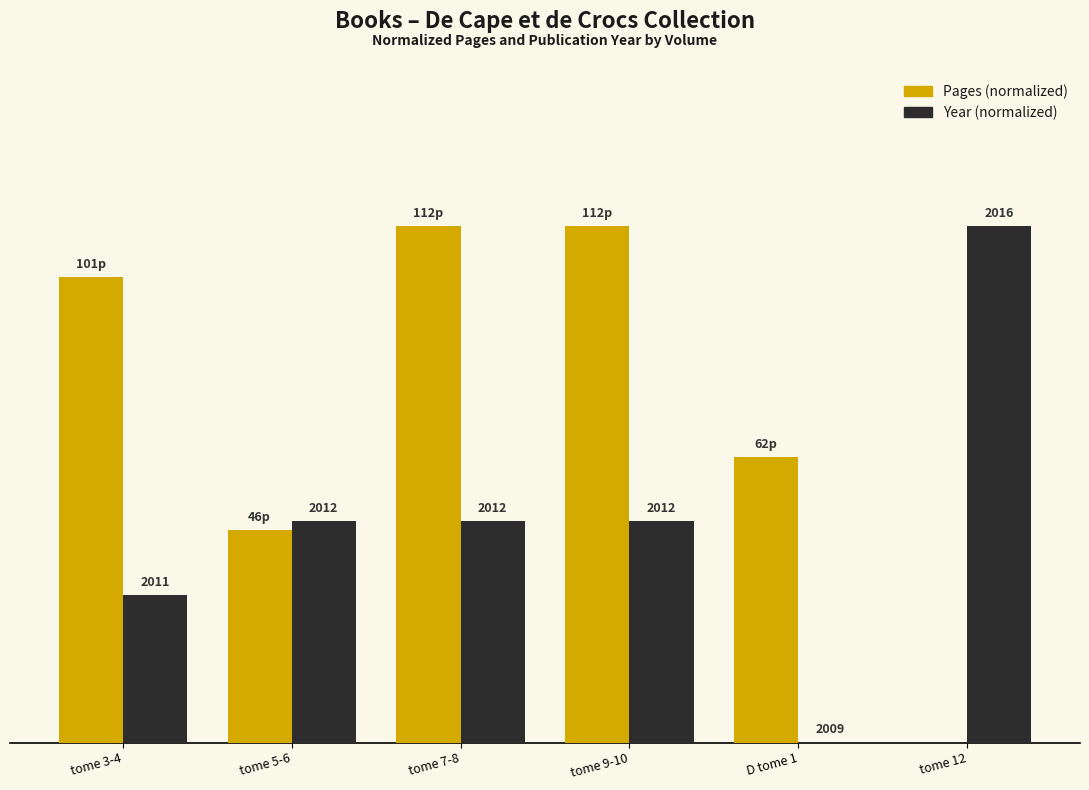

What position from the left is D tome 1?

5